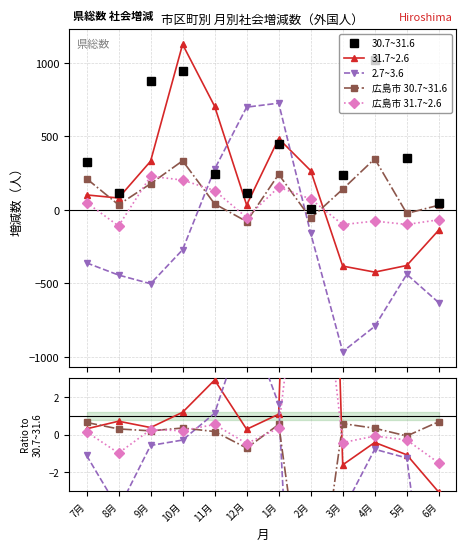

How many data points in 広島市 31.7~2.6 are less than 0?

6